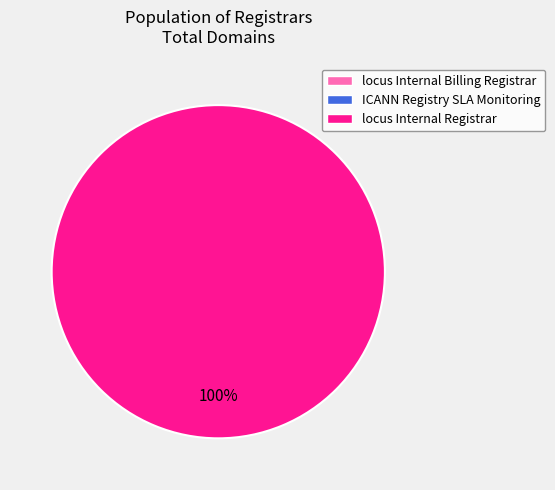

To the nearest percent, what portion does locus Internal Registrar represent?

100%